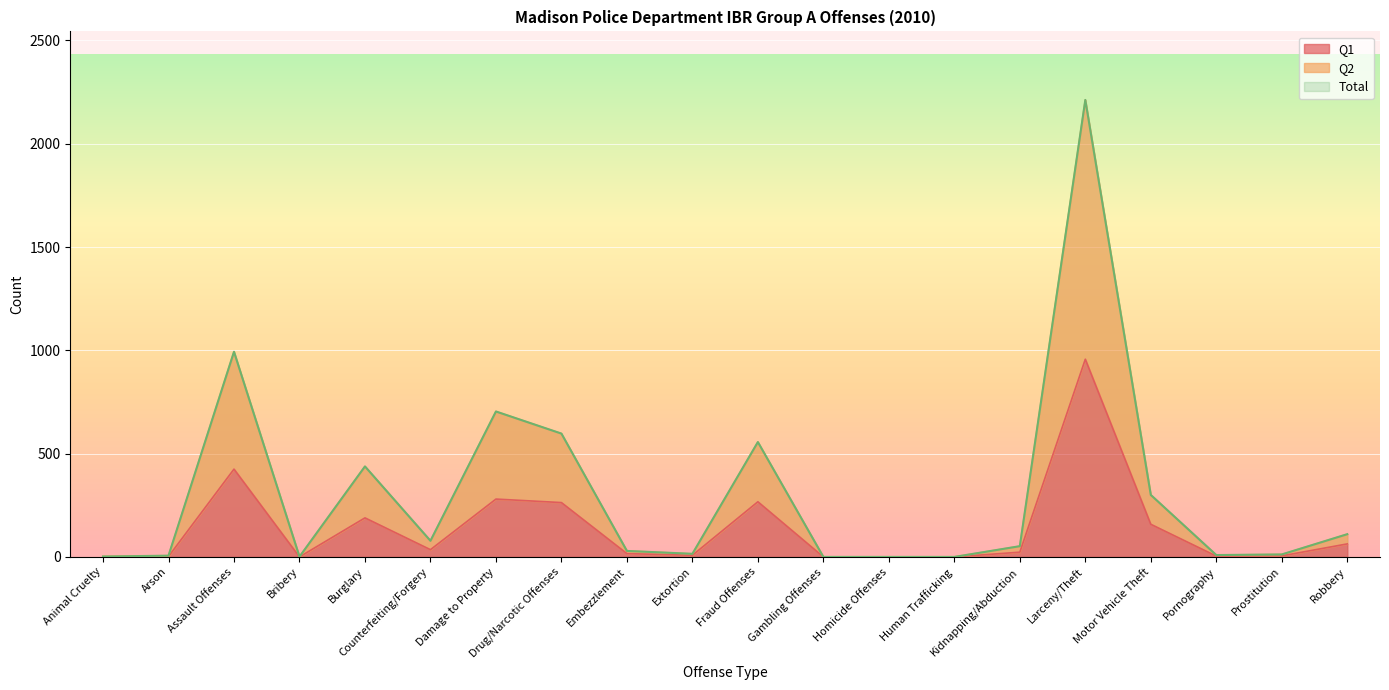

What is the maximum value shown in the chart?

2212